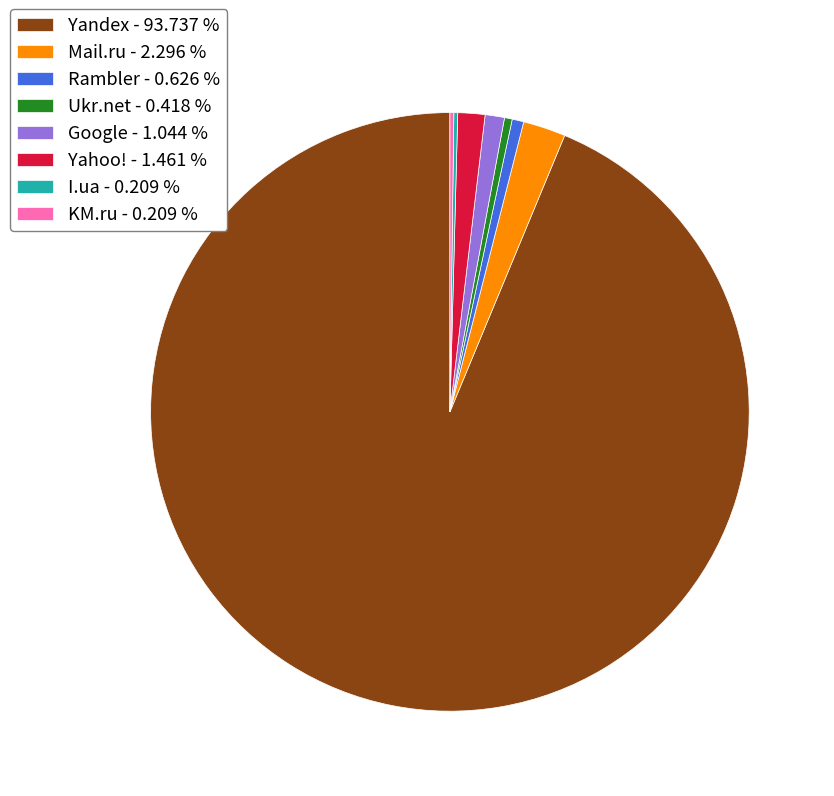

What is the ratio of the value at Yandex - 93.737 % to the value at Google - 1.044 %?

89.8